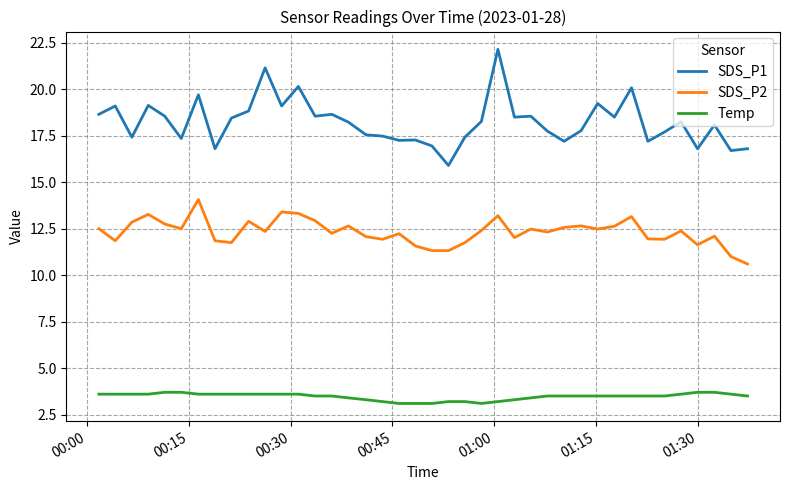

Rank the series by their maximum value, from lowest to highest.

Temp, SDS_P2, SDS_P1